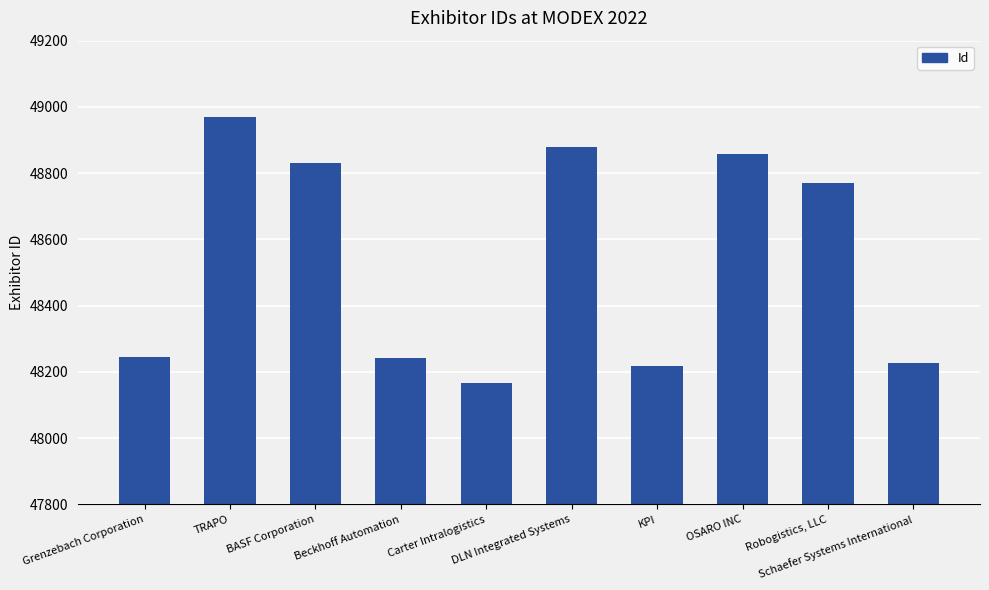

Rank the categories by value from highest to lowest.

TRAPO, DLN Integrated Systems, OSARO INC, BASF Corporation, Robogistics, LLC, Grenzebach Corporation, Beckhoff Automation, Schaefer Systems International, KPI, Carter Intralogistics